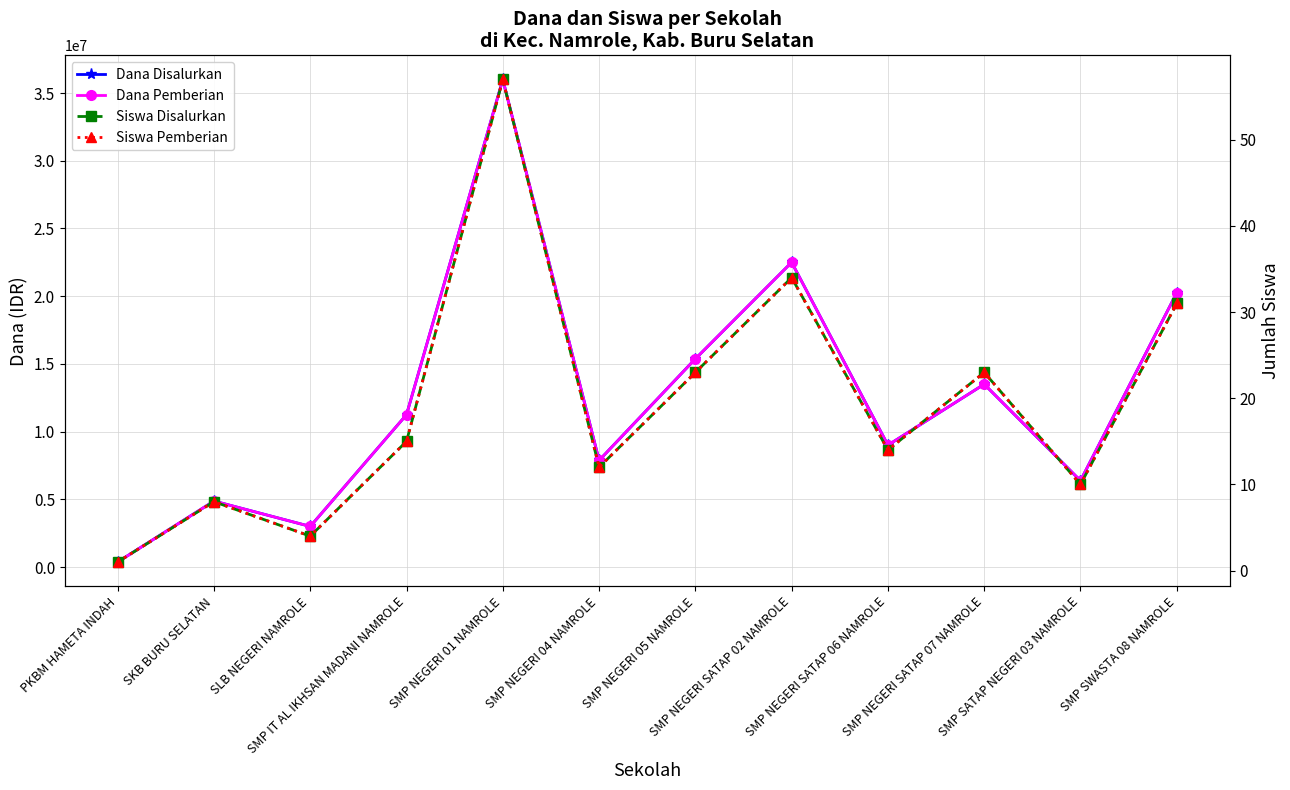

True or false: Dana Pemberian has a value of 52590998 at SMP NEGERI 01 NAMROLE.

False